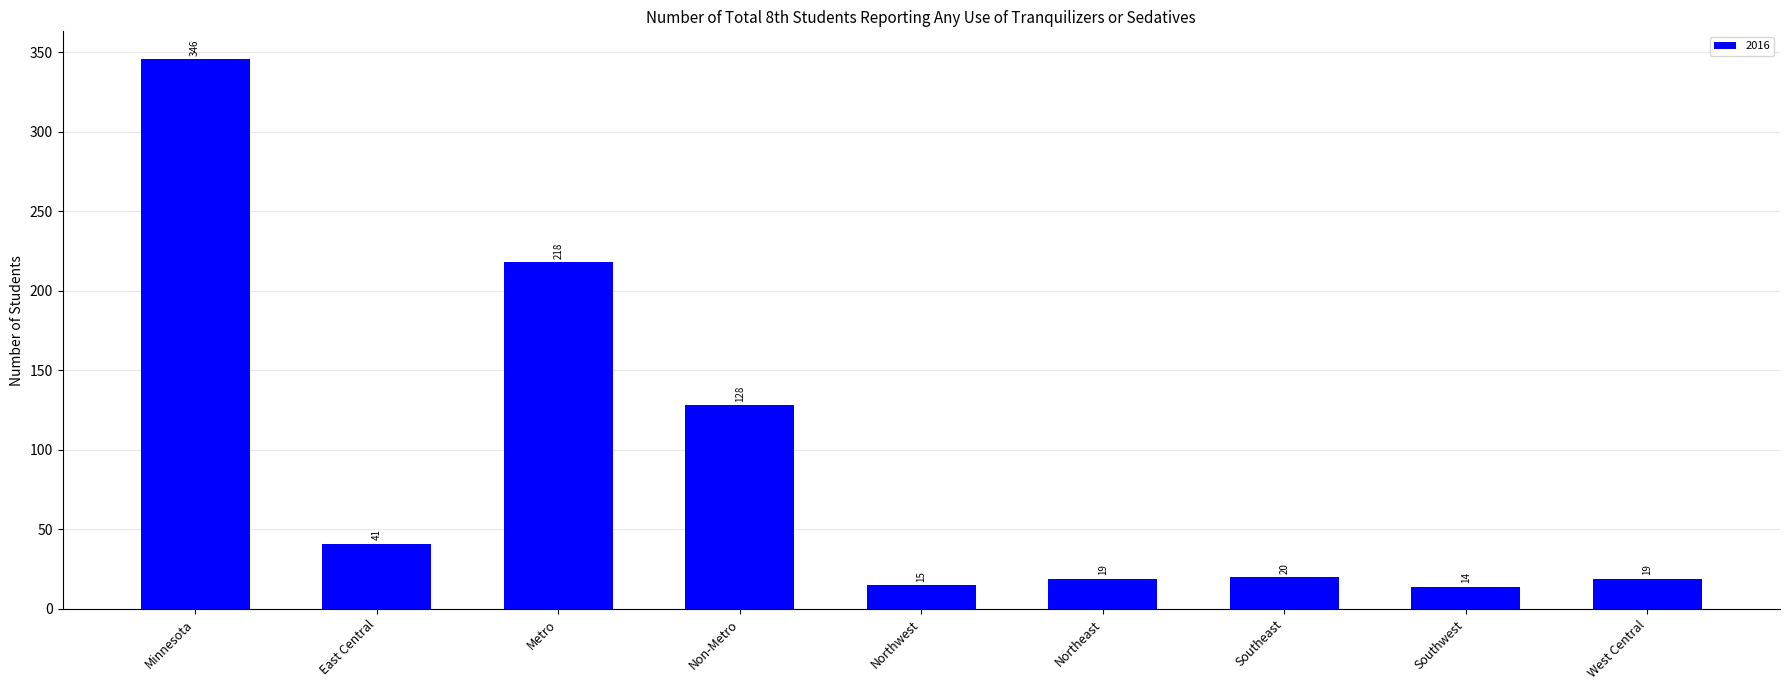

The chart shows a value of 20 at Southeast. True or false?

True